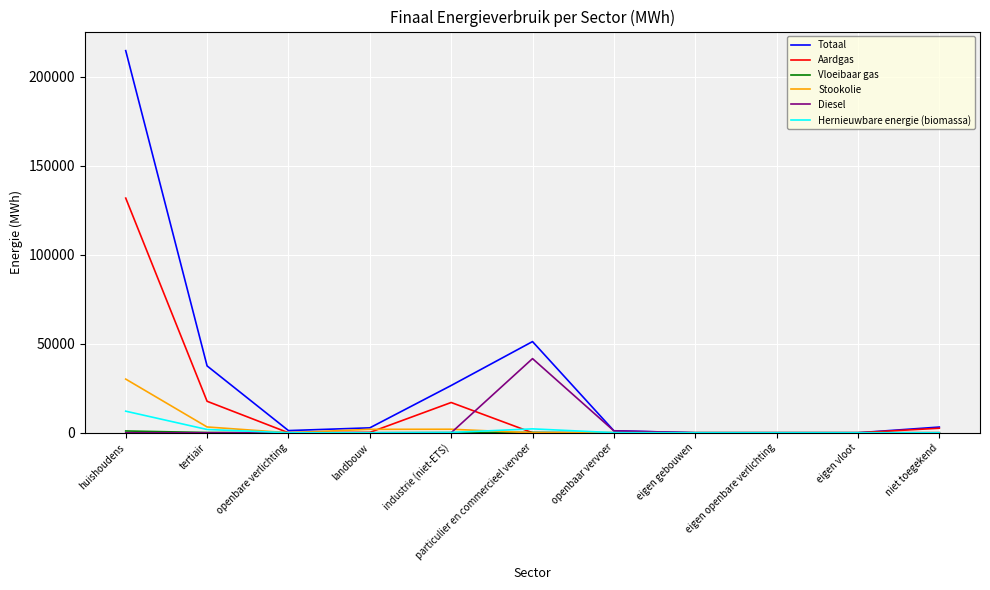

What is the highest value of the Hernieuwbare energie (biomassa) series?

12127.3